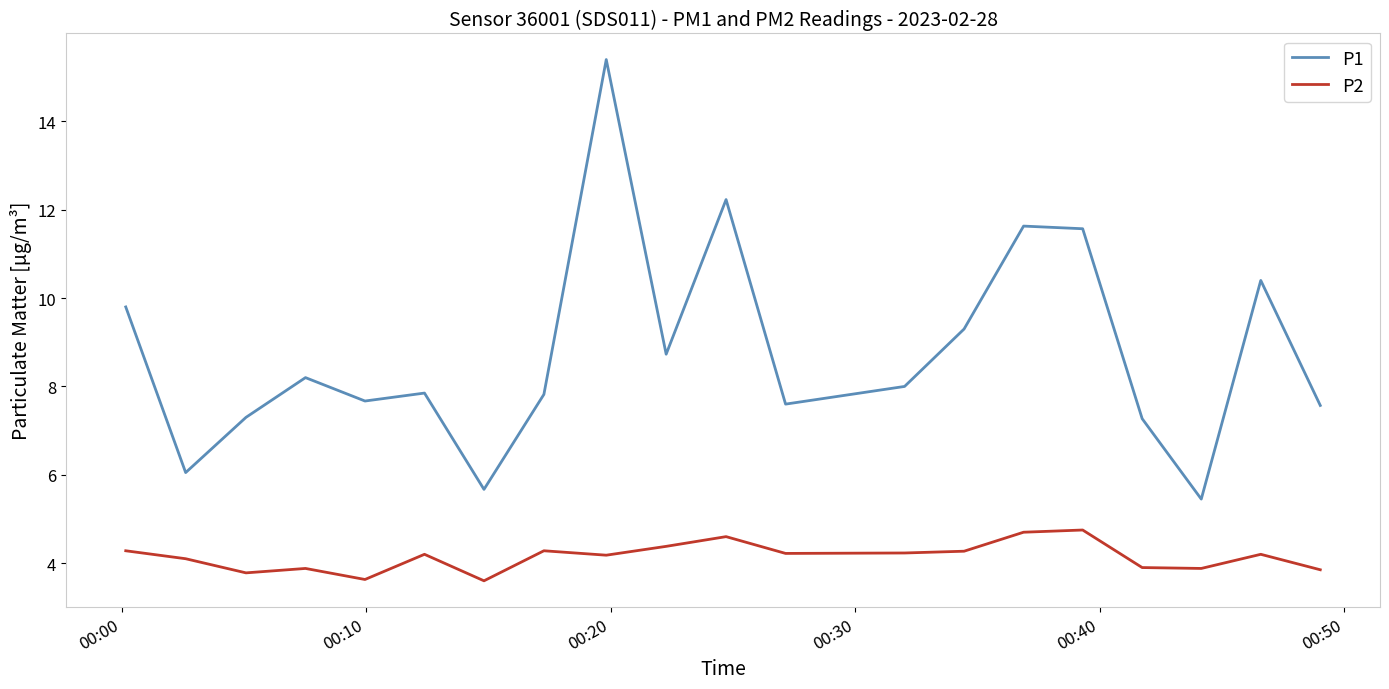

What are all the series names shown in the legend?

P1, P2